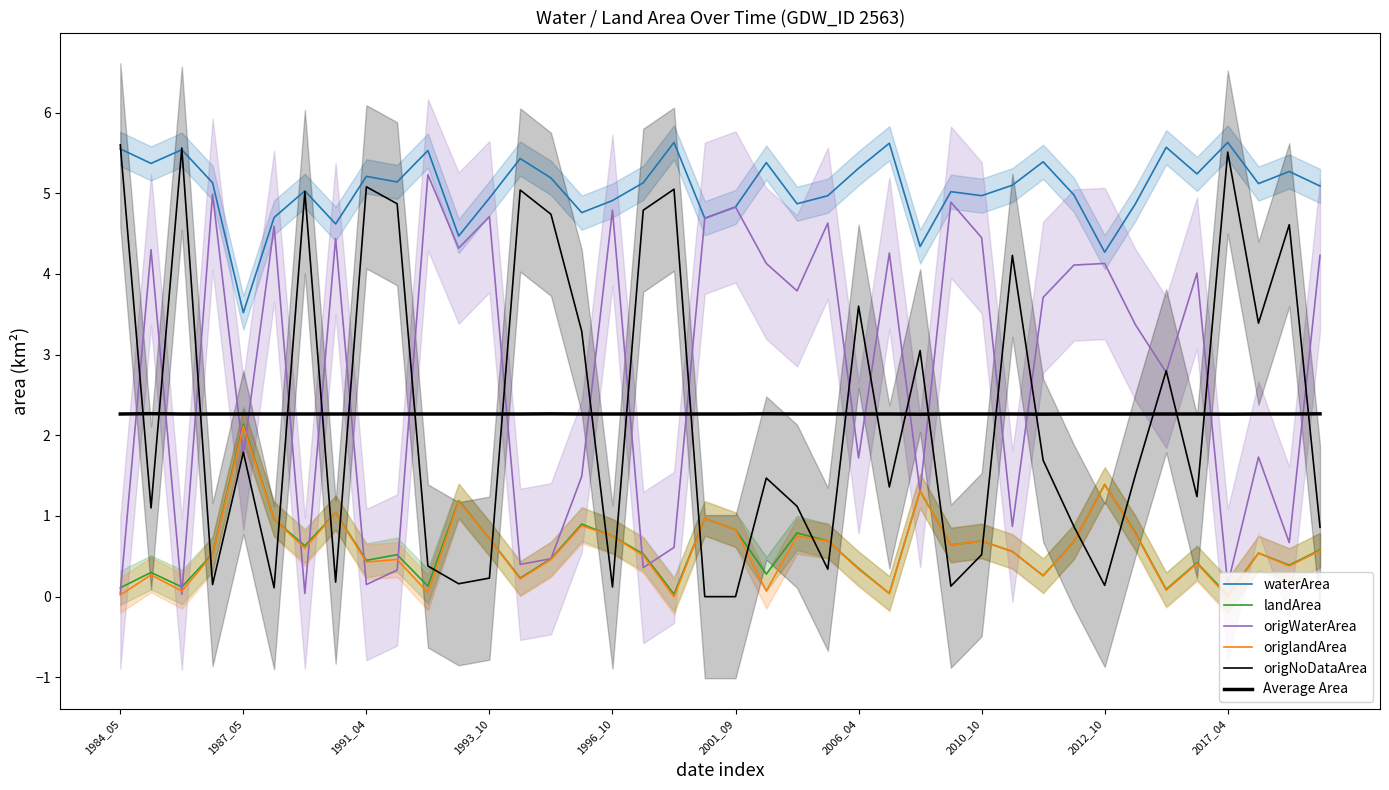

At which category is the sum across all series the highest?

1987_05